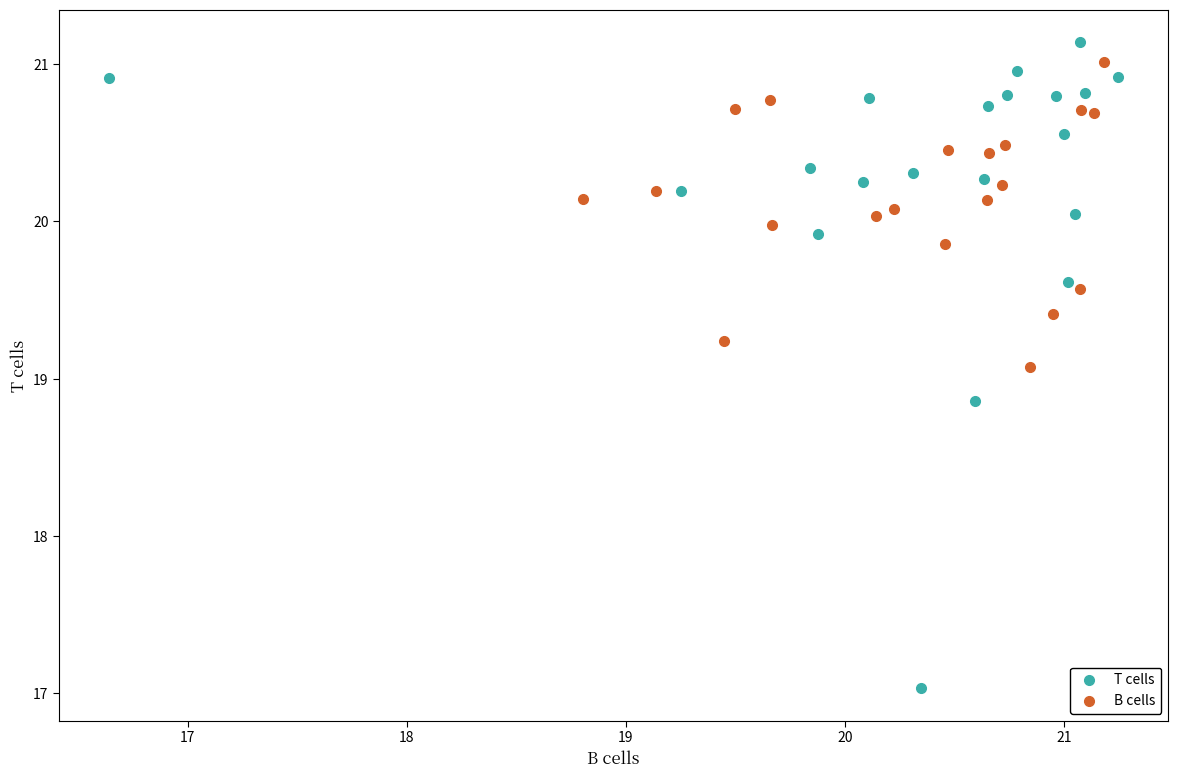

Which series contains the lowest Y value?

T cells